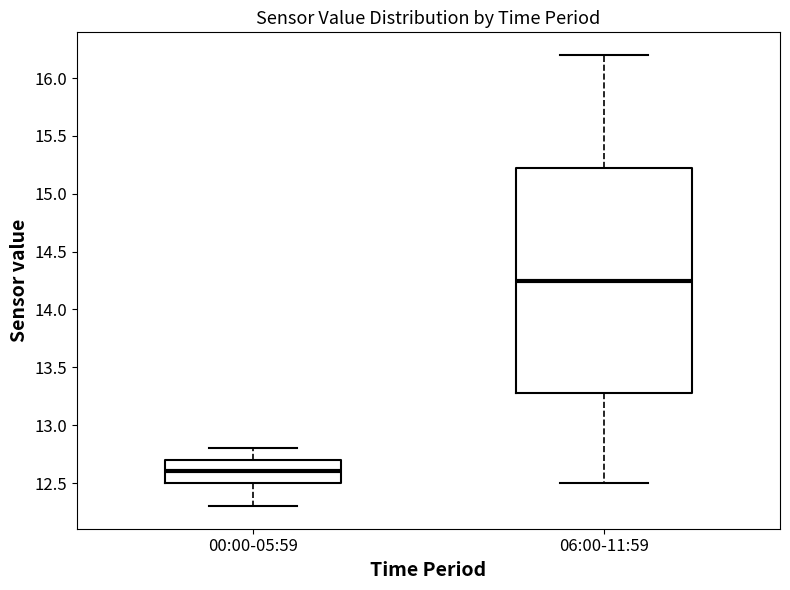

Reading left to right, transcribe this box plot: for each box, give where its median line is, the range the box spans, and where its two whiskers end, as read against the y-axis. The values are not printed on the chart, so give them approximately, as read against the axis.

00:00-05:59: median 12.60, box 12.50 to 12.70, whiskers 12.30 to 12.80
06:00-11:59: median 14.25, box 13.30 to 15.25, whiskers 12.50 to 16.20